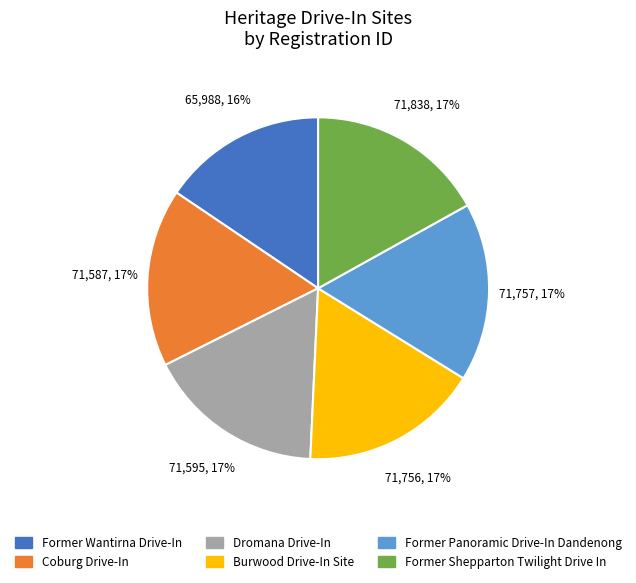

What is the ratio of the value at Former Wantirna Drive-In to the value at Burwood Drive-In Site?

0.9